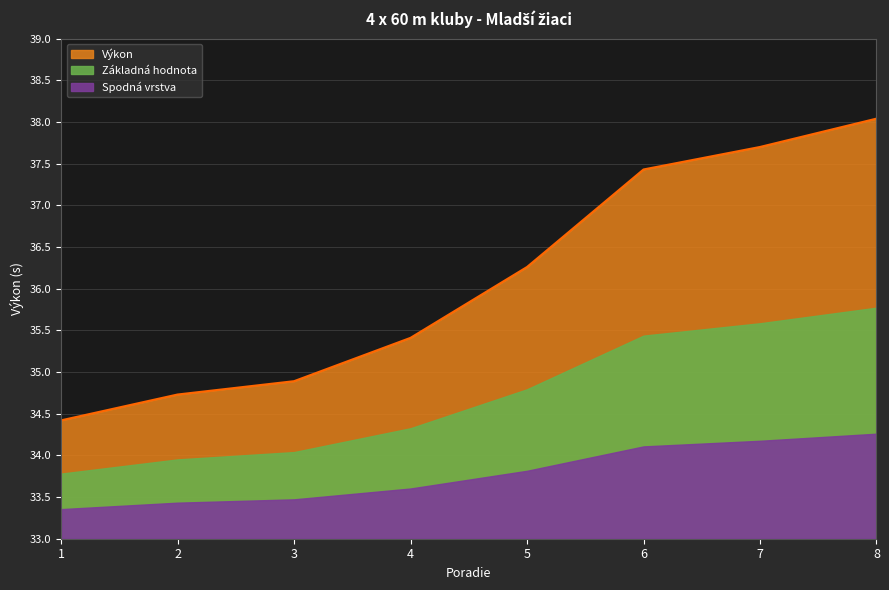

Count the number of categories in the chart.

8